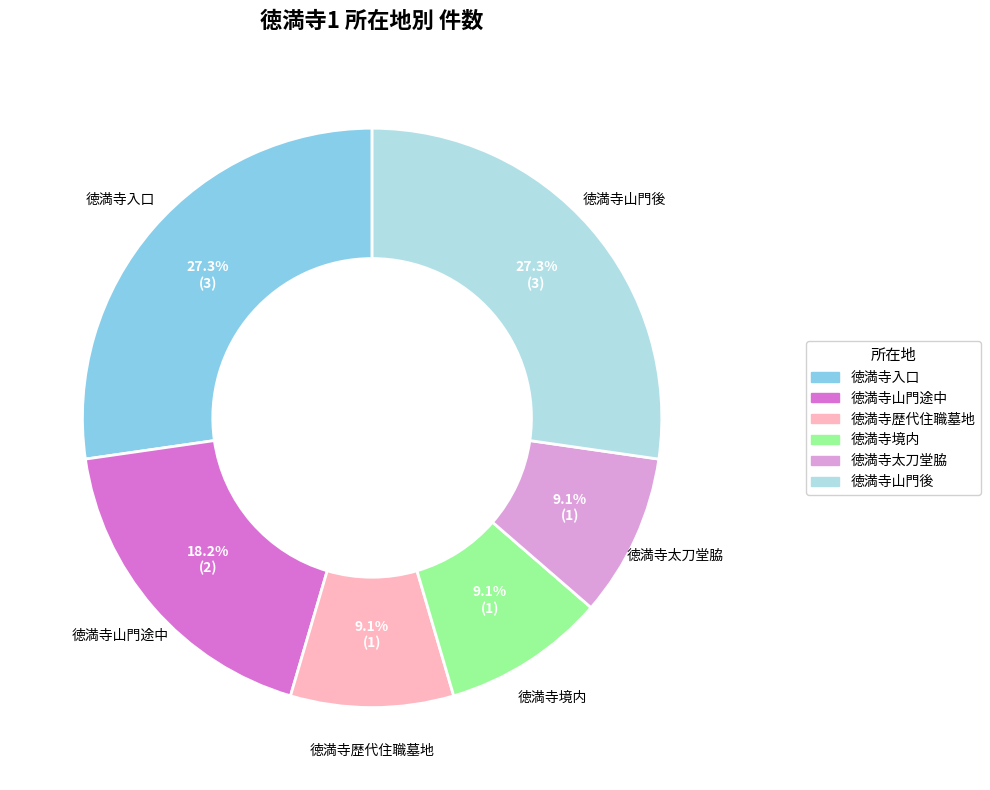

Does 徳満寺入口 account for over 50% of the chart?

No